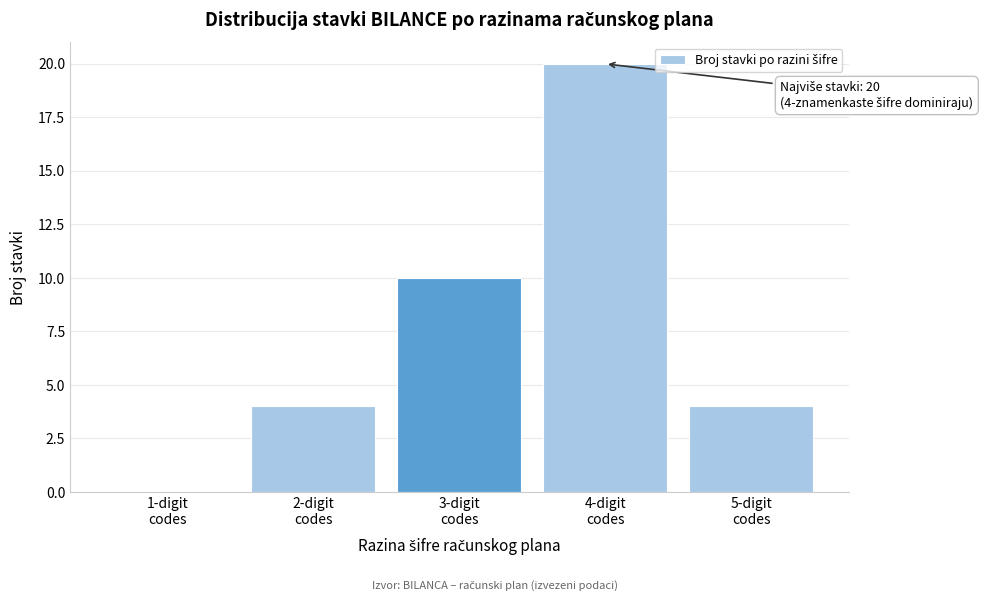

What is the sum of all values?

38